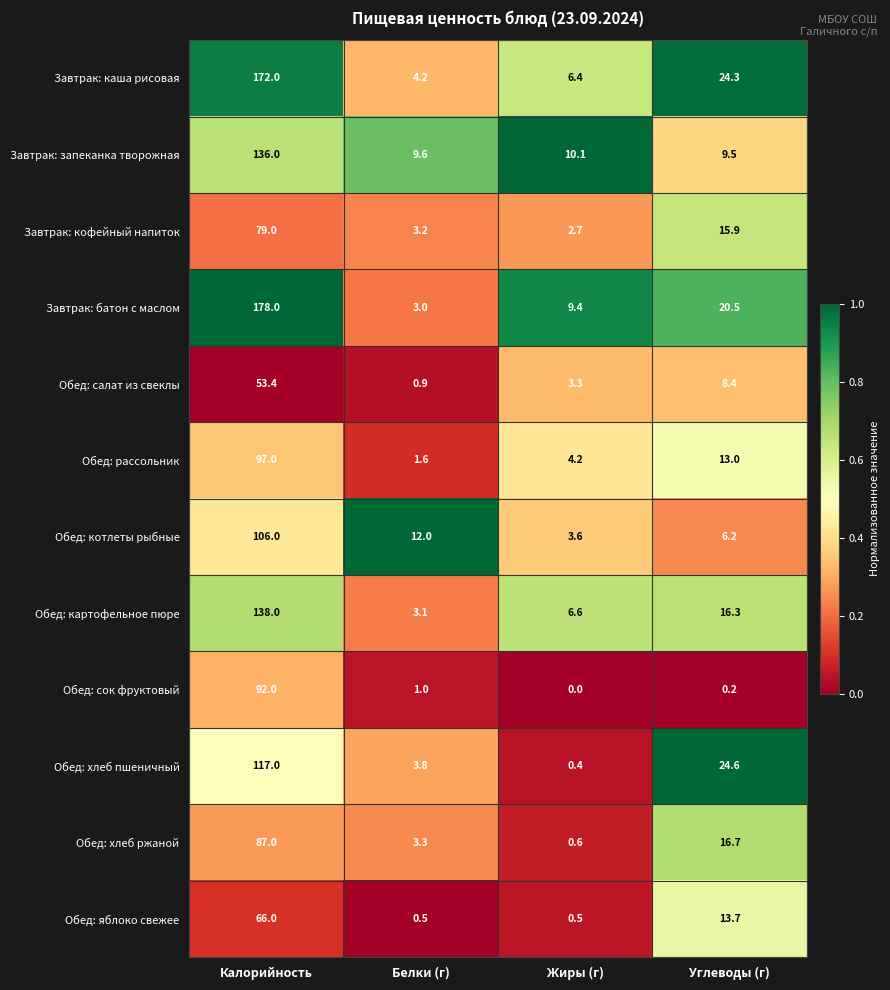

Is the value of Завтрак: каша рисовая at Белки (г) greater than the value of Обед: хлеб пшеничный at Углеводы (г)?

No